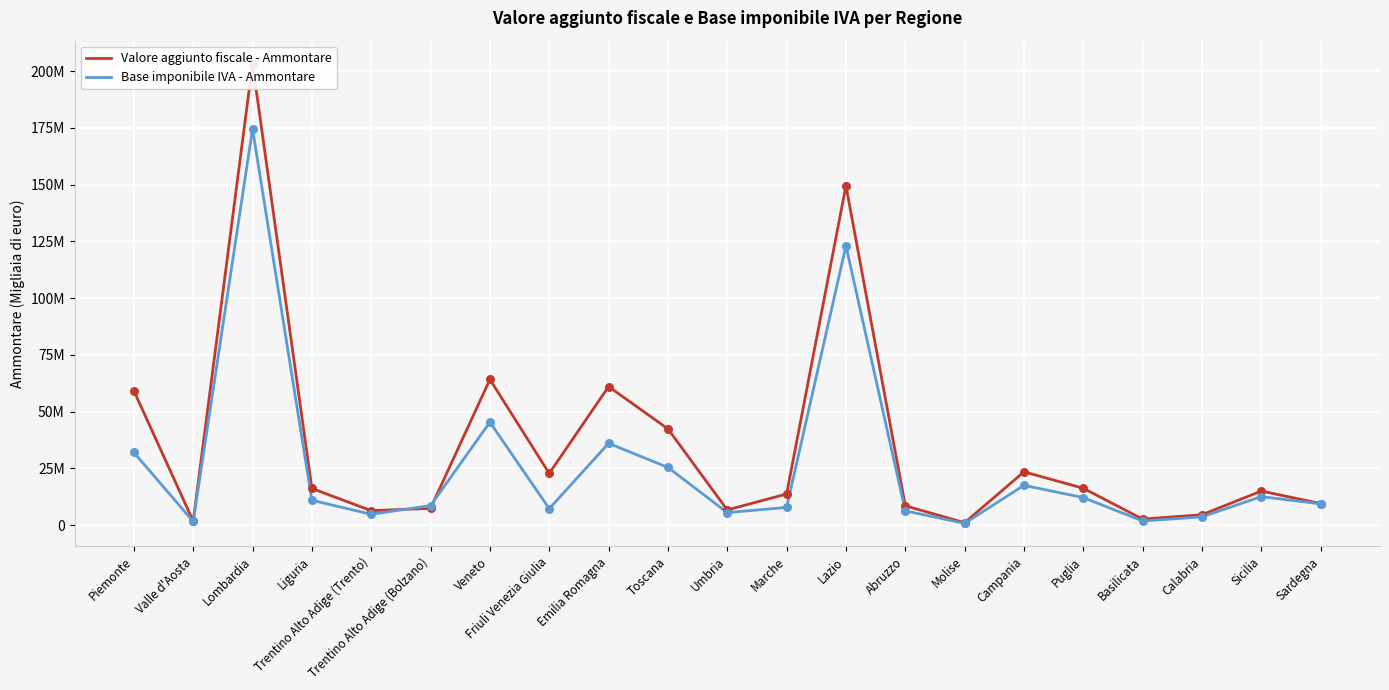

What are all the series names shown in the legend?

Valore aggiunto fiscale - Ammontare, Base imponibile IVA - Ammontare